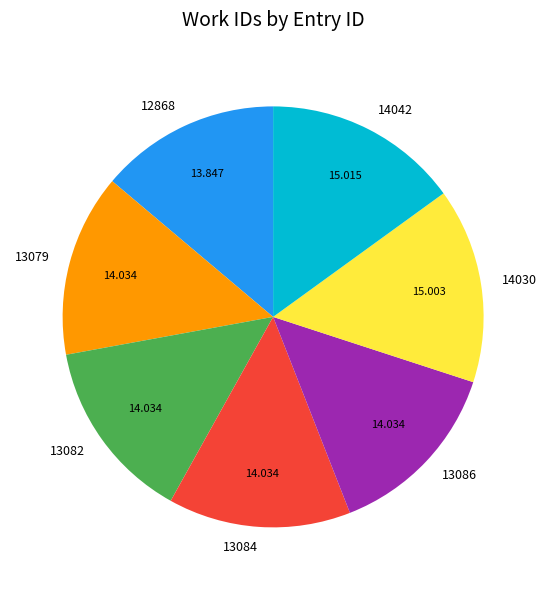

What is the ratio of the value at 13082 to the value at 14042?

0.9